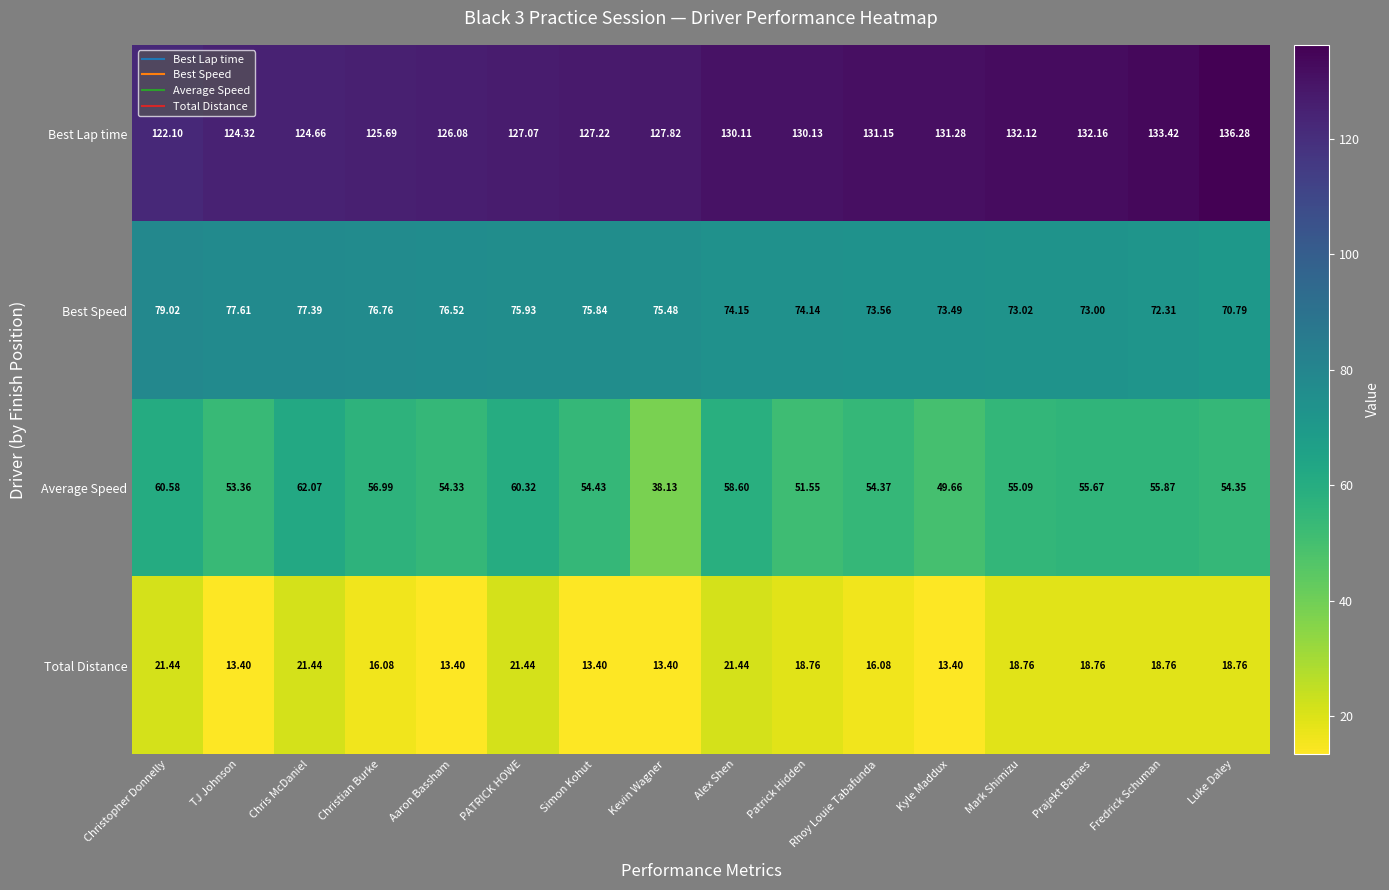

At which label does Best Speed reach its peak?

Christopher Donnelly